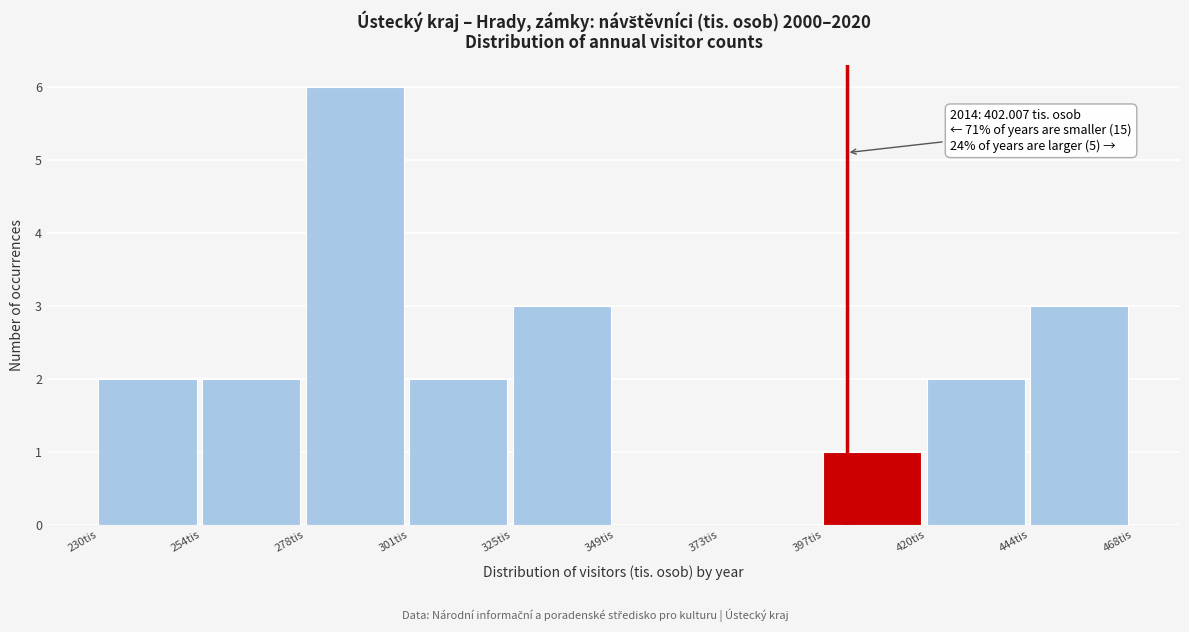

Over which range of the x-axis is the bar tallest?

280 to 300